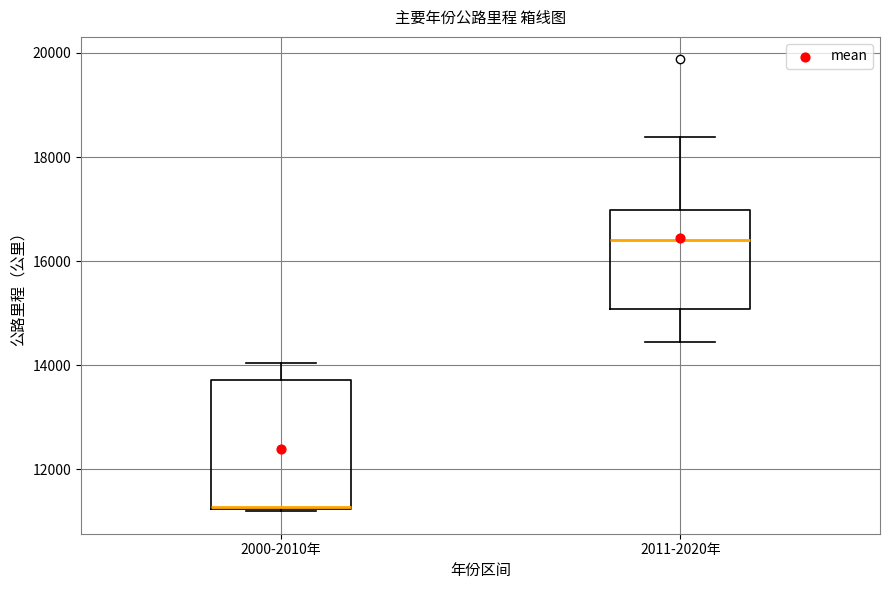

Reading left to right, transcribe this box plot: for each box, give where its median line is, the range the box spans, and where its two whiskers end, as read against the y-axis. The values are not printed on the chart, so give them approximately, as read against the axis.

2000-2010年: median 11200, box 11200 to 13800, whiskers 11200 to 14000
2011-2020年: median 16400, box 15000 to 17000, whiskers 14400 to 18400